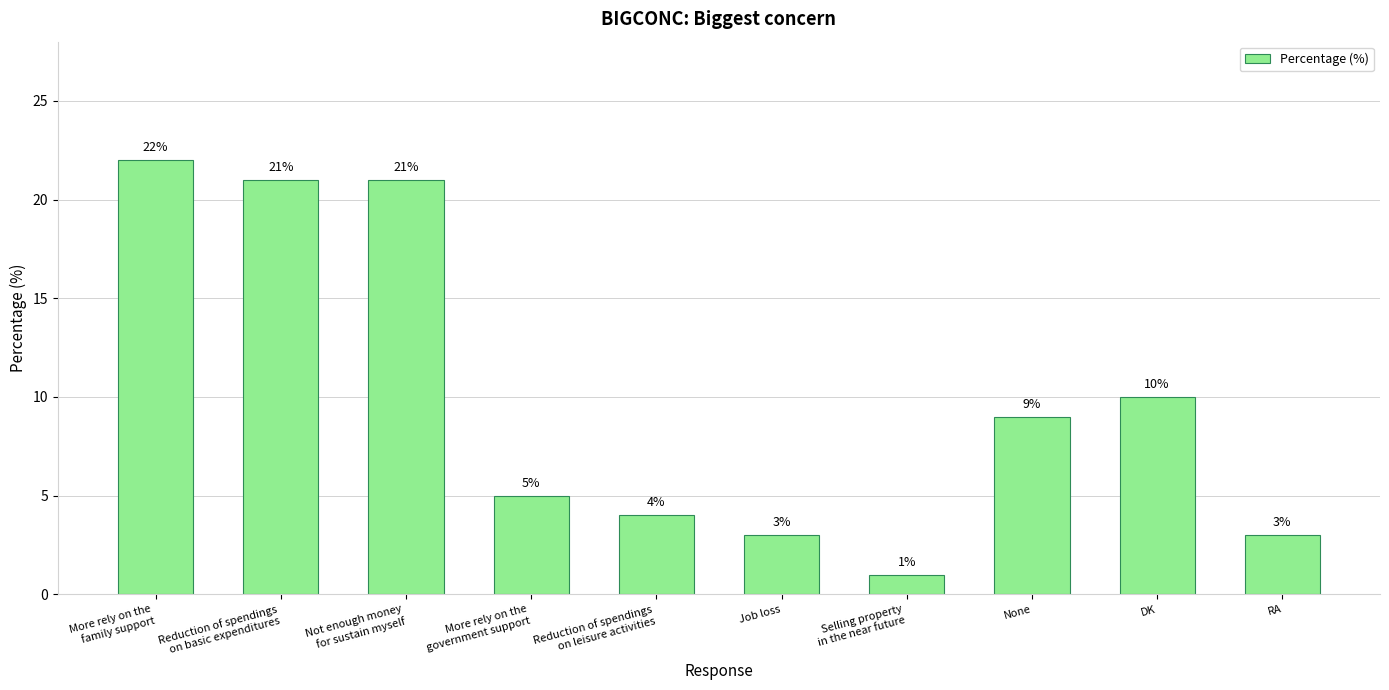

What is the change in value from Job loss to DK?

+7